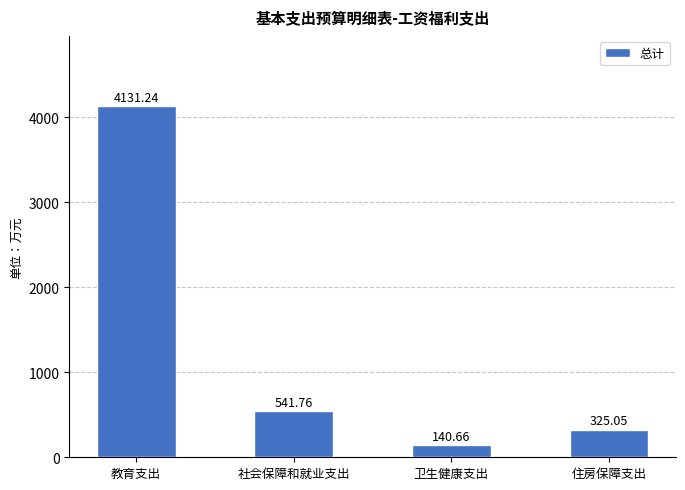

Does the chart contain stacked bars?

No